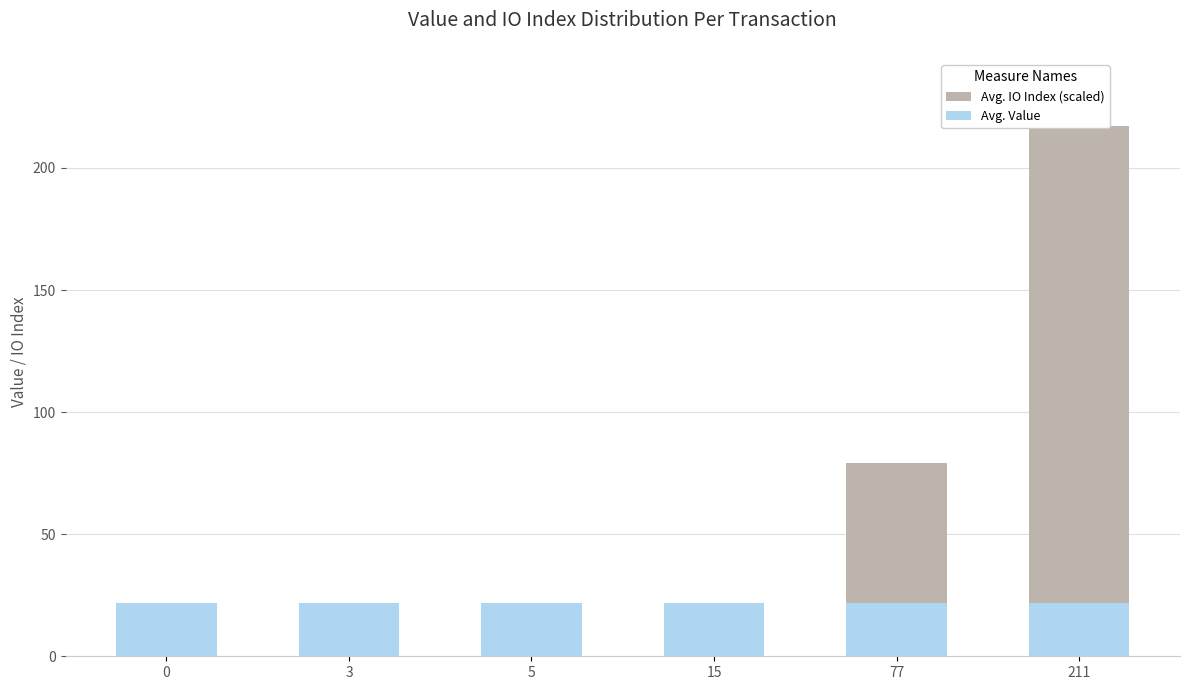

The Avg. Value series shows 12.9 at 0. True or false?

False